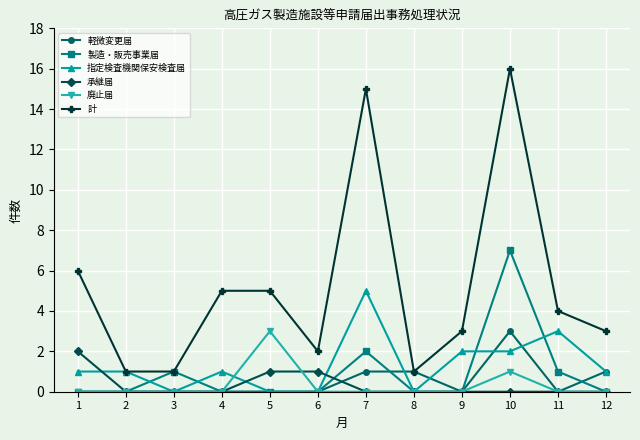

True or false: 廃止届 and 承継届 intersect in this chart.

True